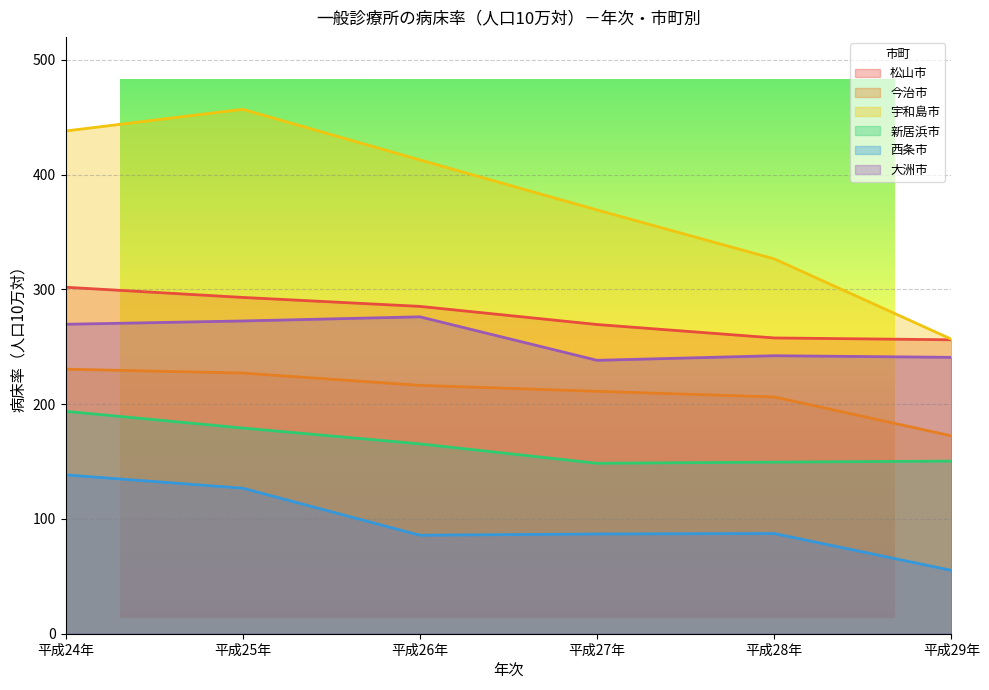

At which category is the sum across all series the highest?

平成24年